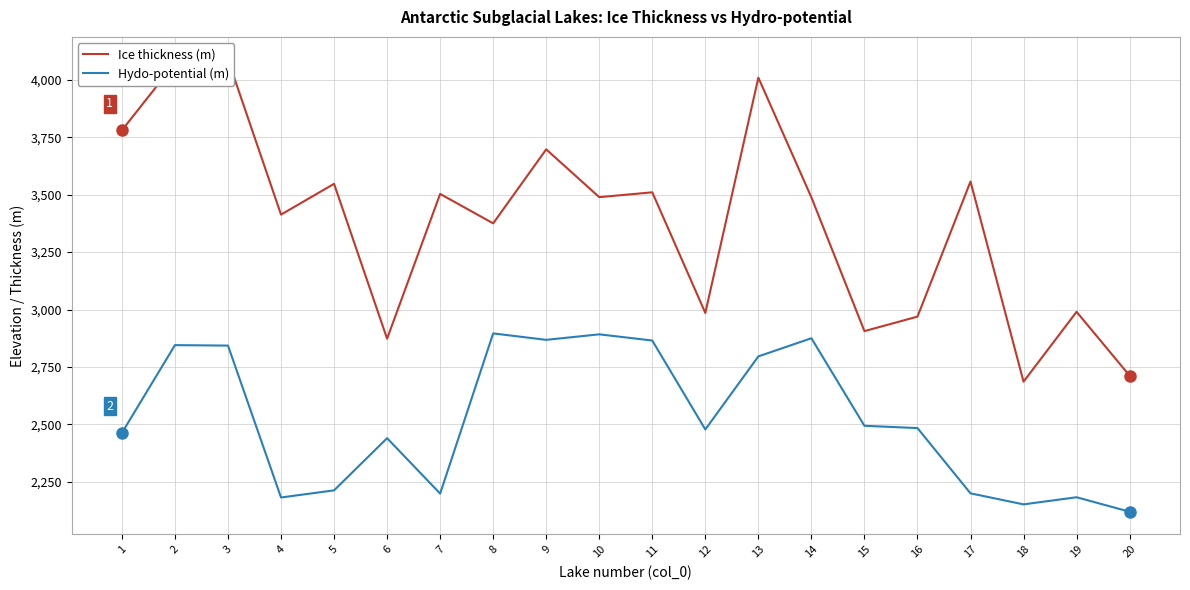

Reading right to left, what are all the values shown in this chart?

Ice thickness (m): 2712	2990	2686	3557	2969	2906	3488	4009	2985	3510	3489	3697	3375	3503	2873	3547	3413	4088	4072	3780
Hydo-potential (m): 2120	2183	2152	2200	2484	2494	2875	2796	2478	2865	2892	2868	2896	2199	2440	2213	2182	2843	2845	2463